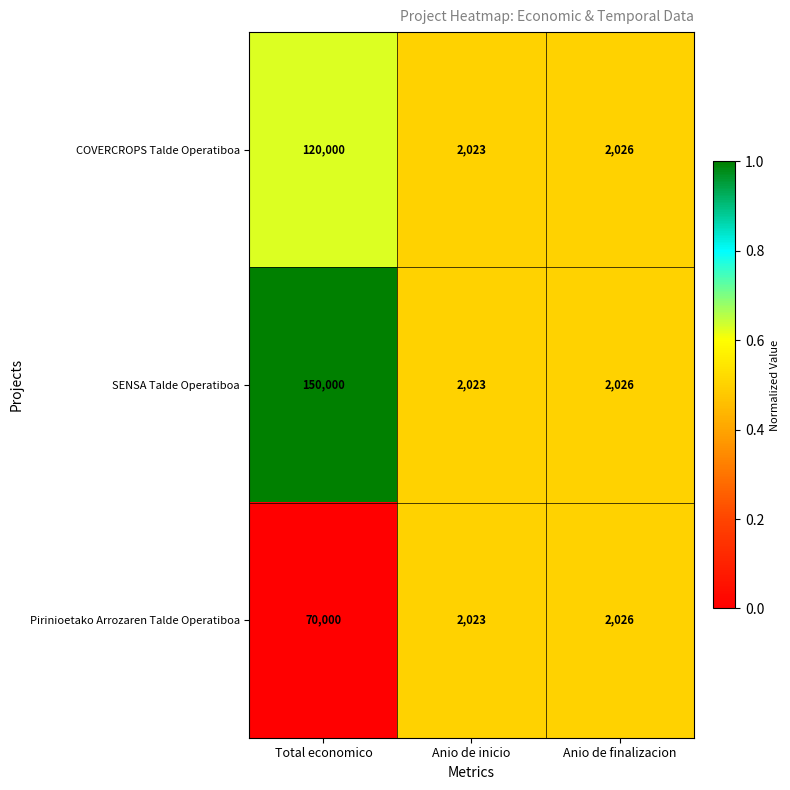

Is it true that COVERCROPS Talde Operatiboa equals 3069 at Anio de finalizacion?

False